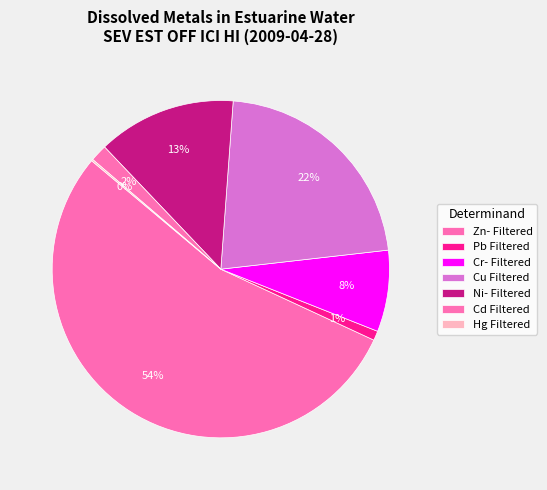

True or false: Pb Filtered accounts for 1% of the total.

True